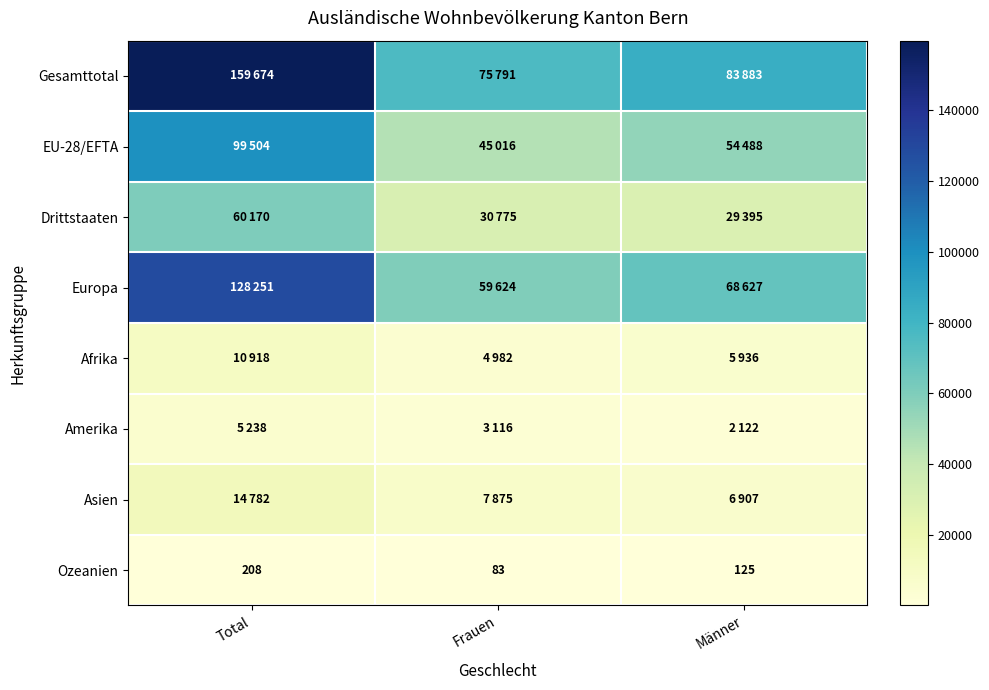

Where does the Ozeanien series first go above 125?

Total